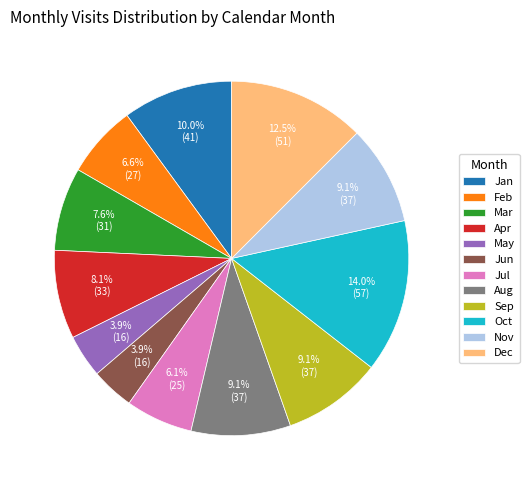

To the nearest percent, what is the difference between the largest and smallest slice percentages?

10%